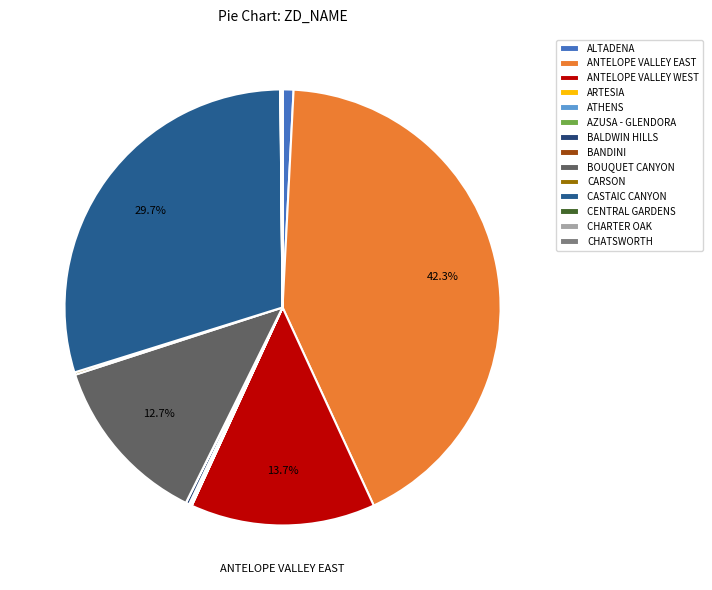

Which slice is the smallest?

BANDINI